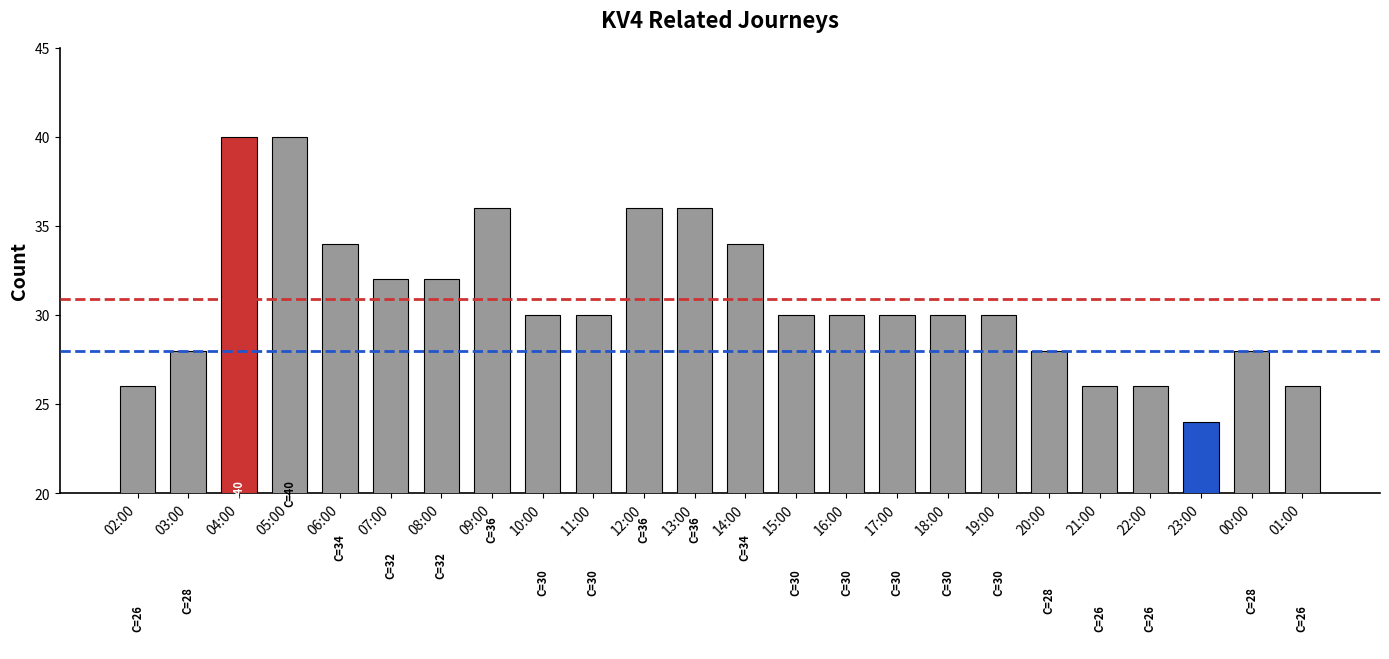

Read the value at 01:00.

26